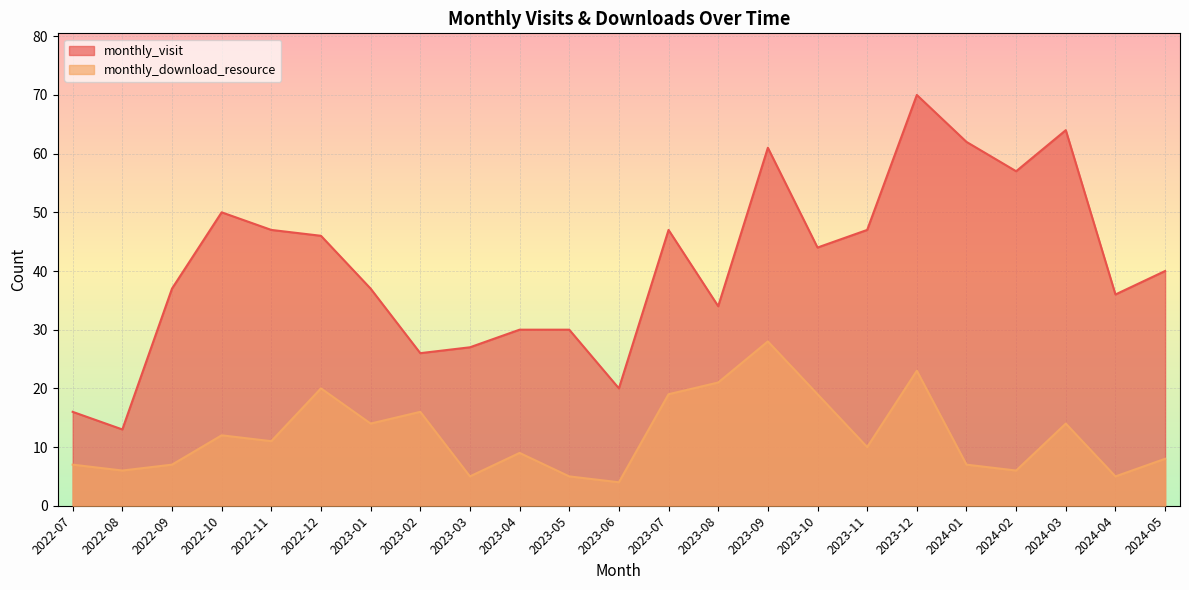

True or false: monthly_download_resource and monthly_visit cross at least once.

False